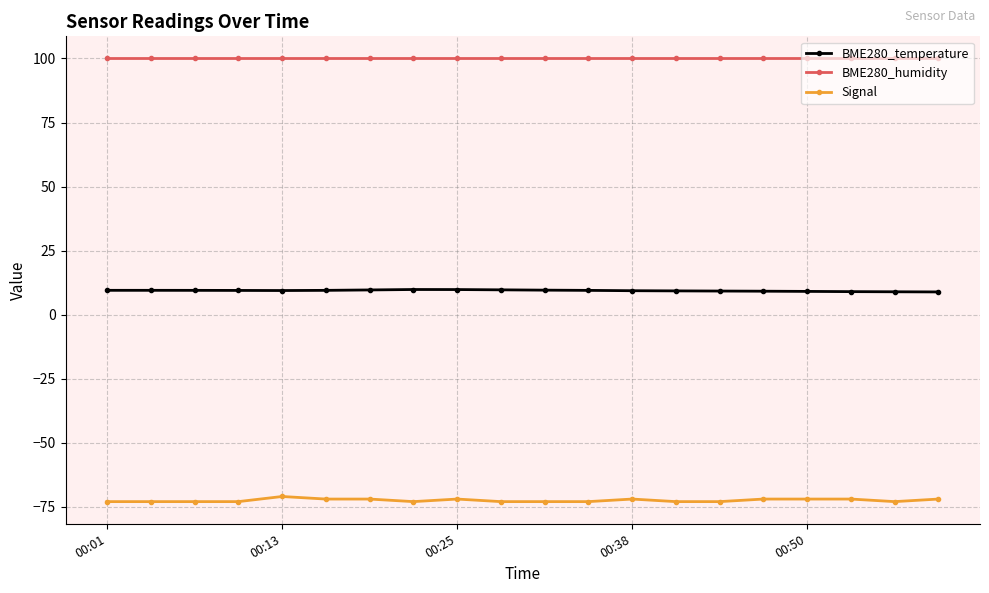

What is the highest value of the BME280_temperature series?

9.8